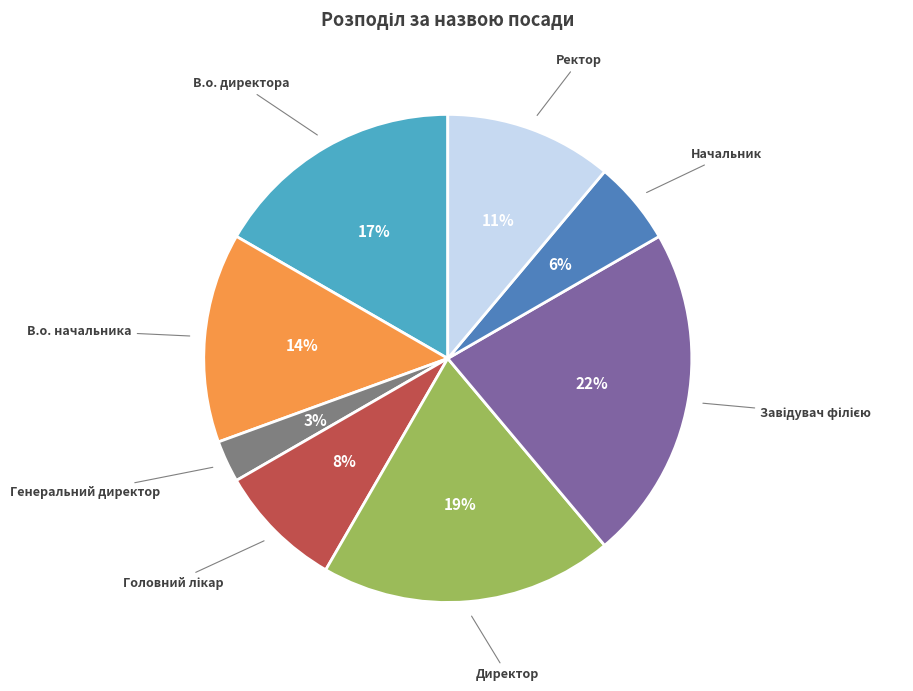

The Начальник slice represents 1% of the pie. True or false?

False